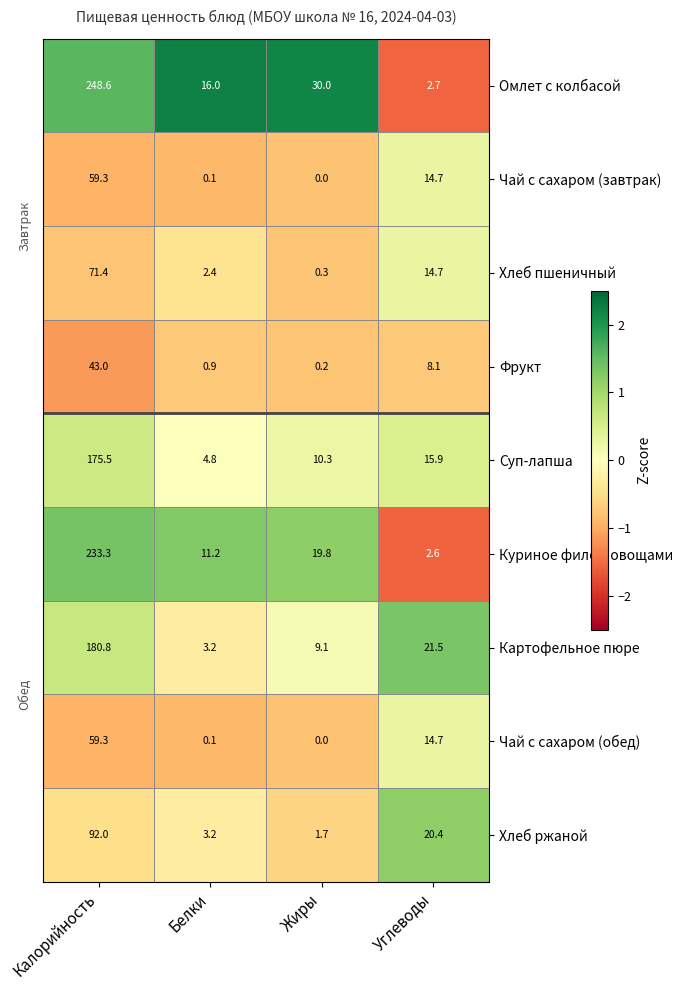

Where is Хлеб ржаной nearest to the value 46?

Углеводы